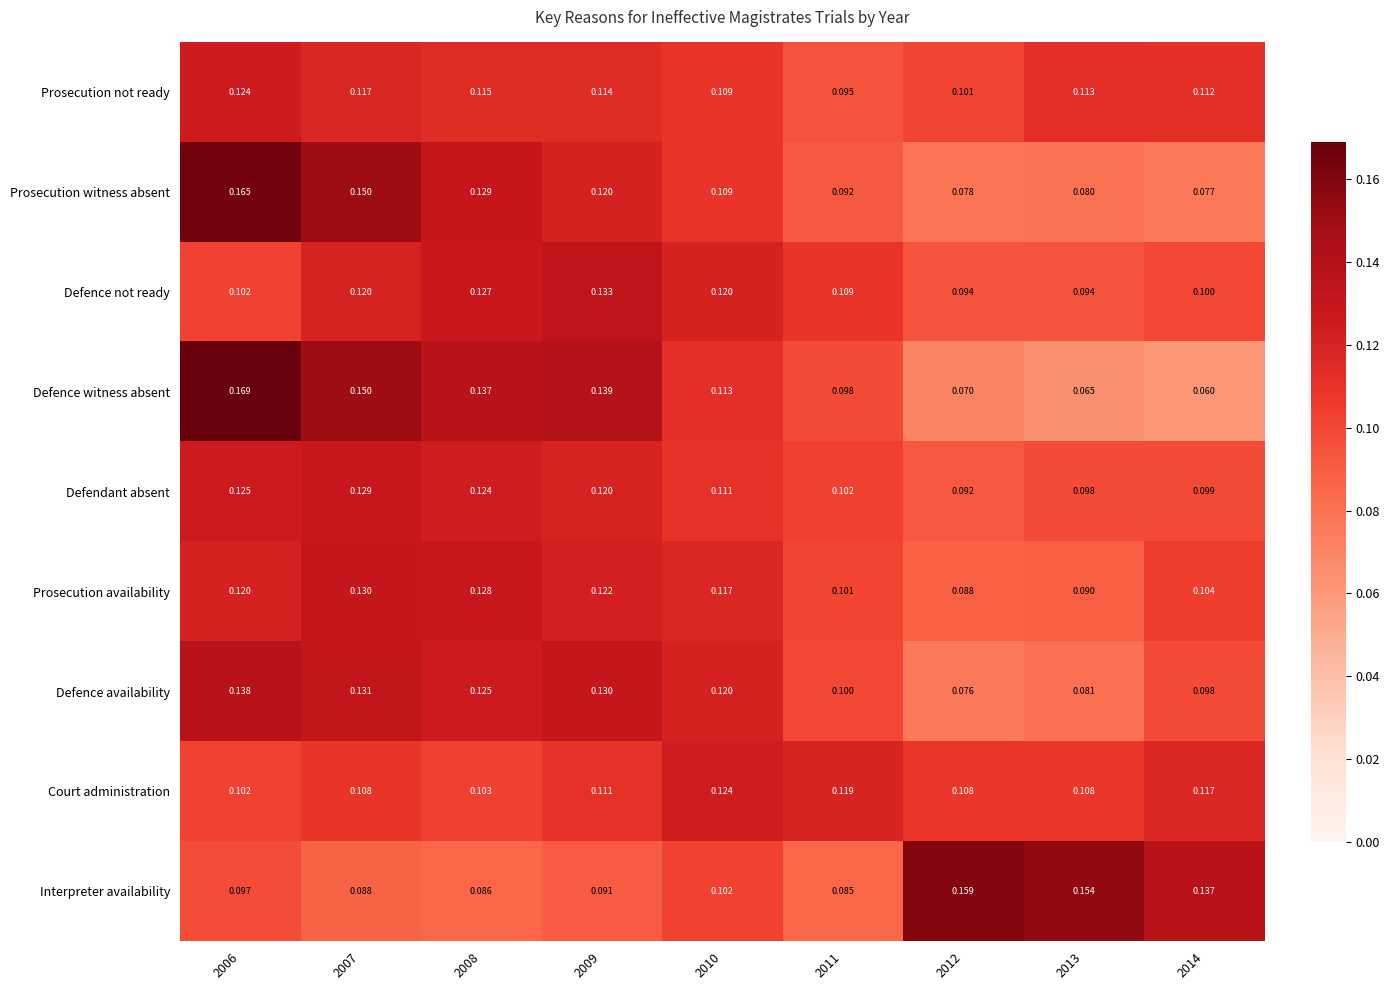

Which series has the largest total across all categories?

Defence witness absent